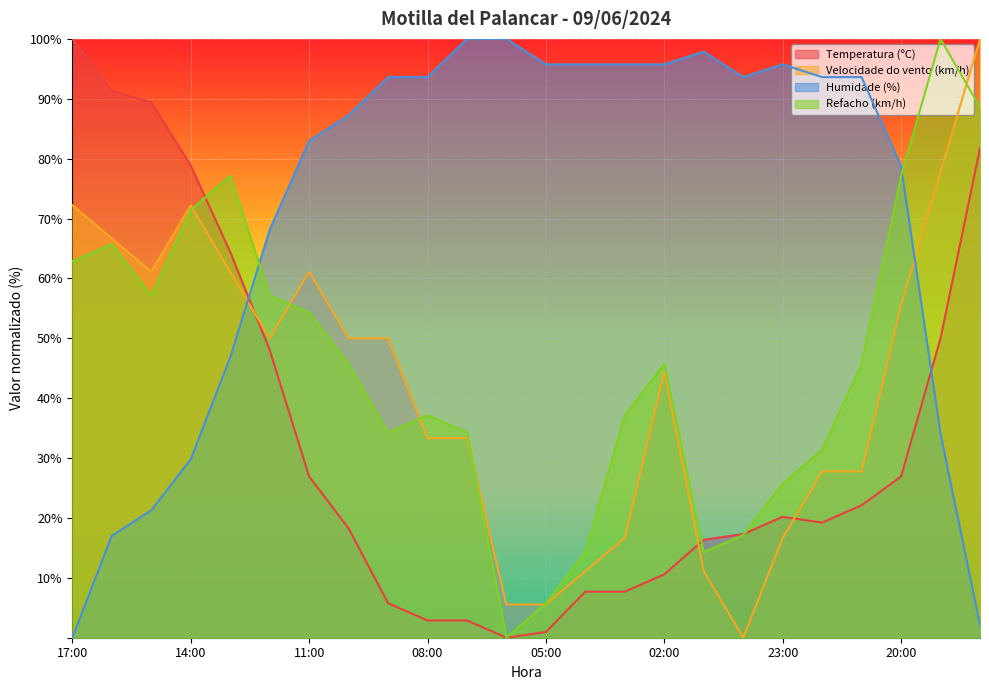

Which series has the largest total across all categories?

Humidade (%)